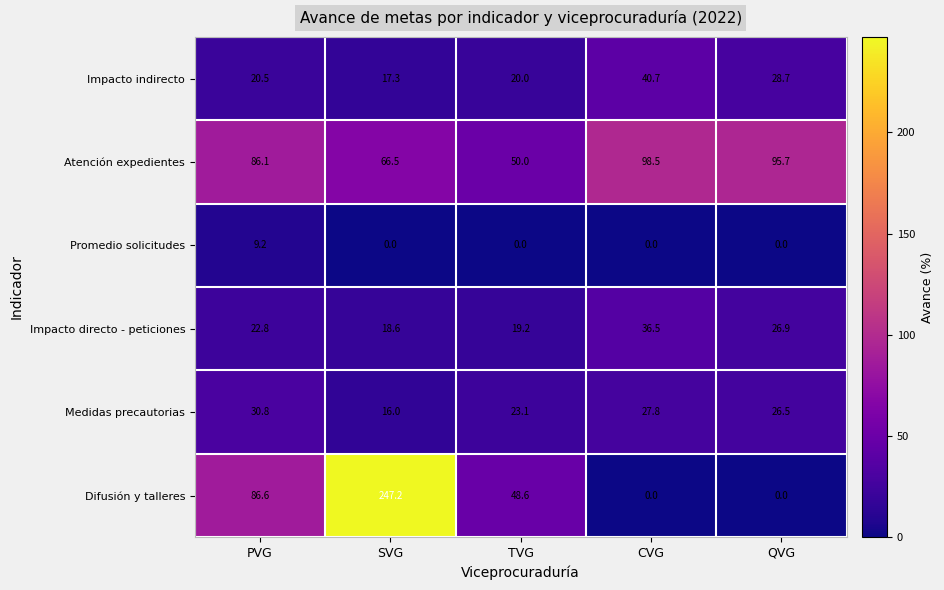

What is the difference between the maximum and minimum values in the Medidas precautorias series?

14.8